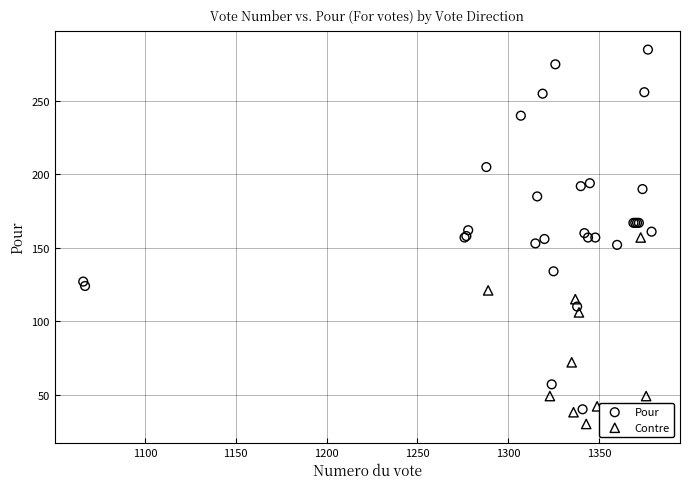

Which series has the widest spread of Y values?

Pour